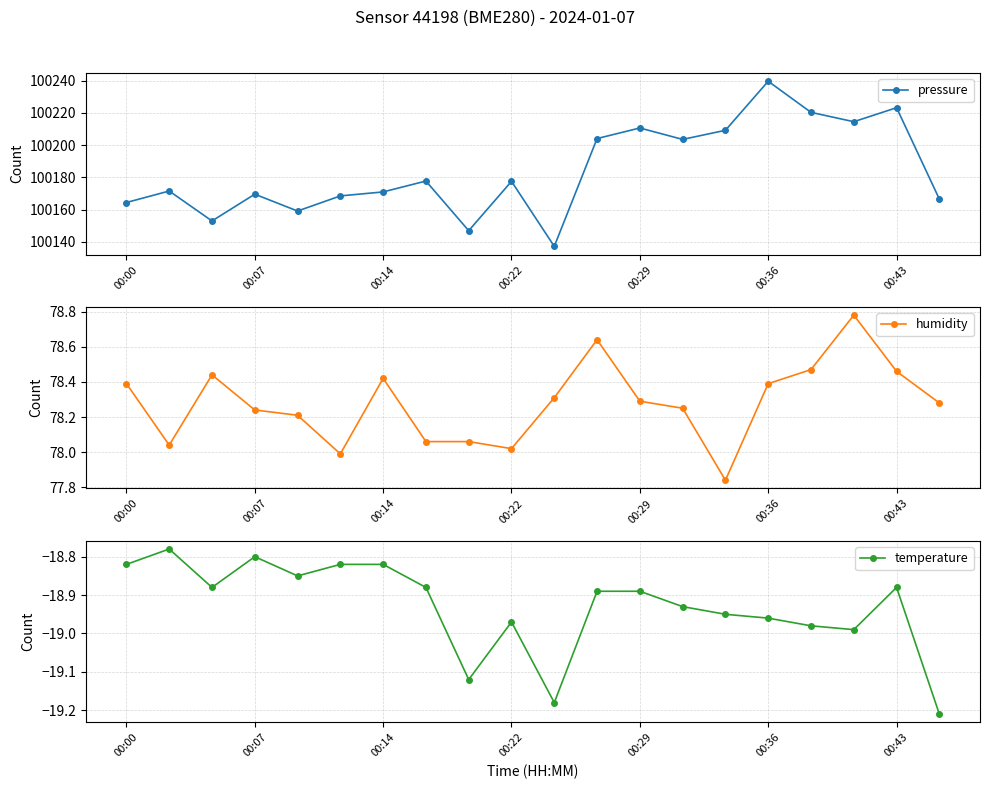

What is the total value across all series at 13?

100262.8